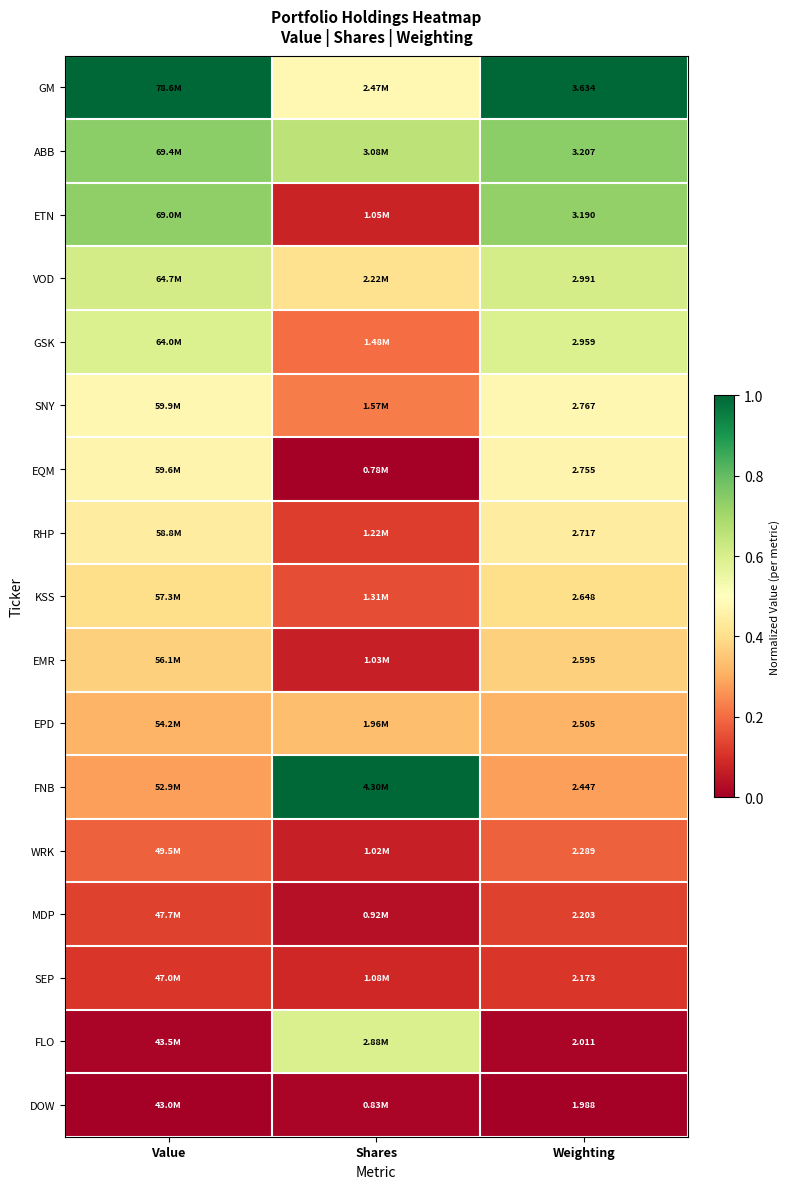

Is the value of ABB at Weighting greater than the value of KSS at Weighting?

Yes